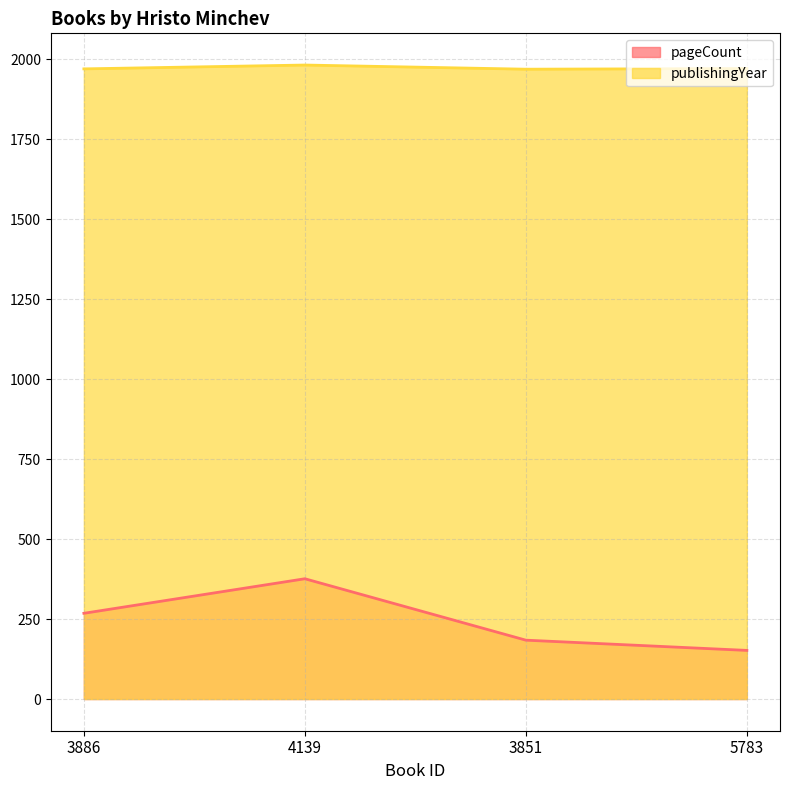

What is the lowest value of the pageCount series?

152